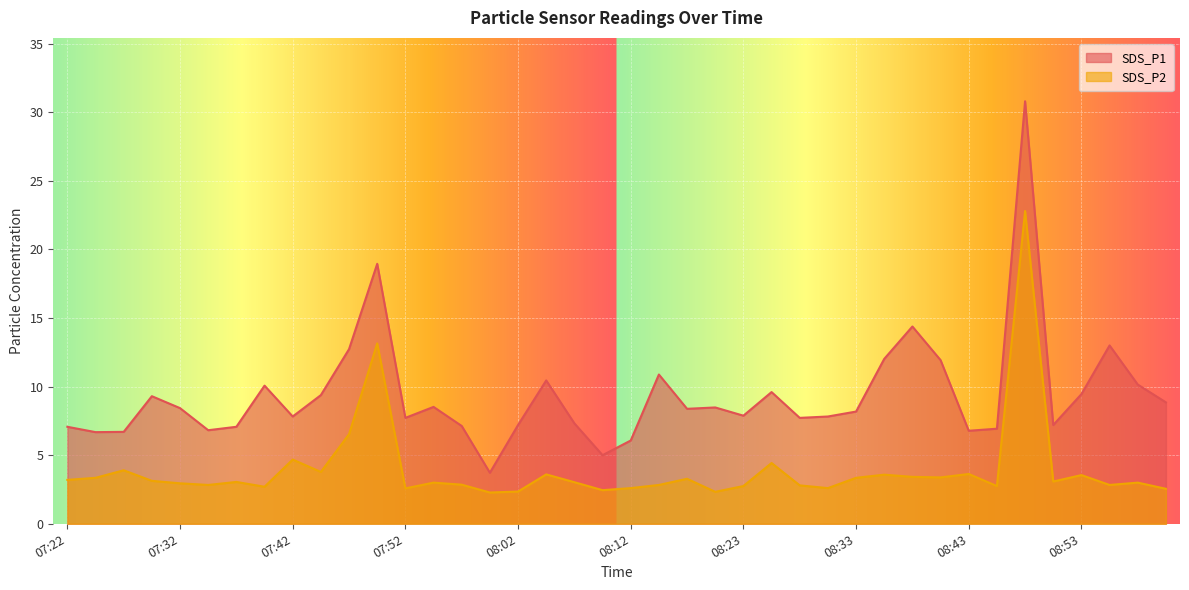

Reading right to left, what are all the values shown in this chart?

SDS_P1: 8.8	10.2	13.0	9.4	7.2	30.8	6.9	6.8	11.9	14.4	12.0	8.2	7.8	7.7	9.6	7.9	8.5	8.4	10.9	6.1	5.0	7.3	10.4	7.2	3.7	7.1	8.5	7.7	18.9	12.7	9.4	7.8	10.1	7.1	6.8	8.4	9.3	6.7	6.7	7.1
SDS_P2: 2.5	3.0	2.8	3.5	3.1	22.8	2.8	3.6	3.4	3.4	3.6	3.4	2.6	2.8	4.4	2.8	2.3	3.3	2.8	2.6	2.5	3.0	3.6	2.4	2.3	2.9	3.0	2.6	13.2	6.5	3.8	4.7	2.7	3.0	2.8	3.0	3.1	3.9	3.4	3.2